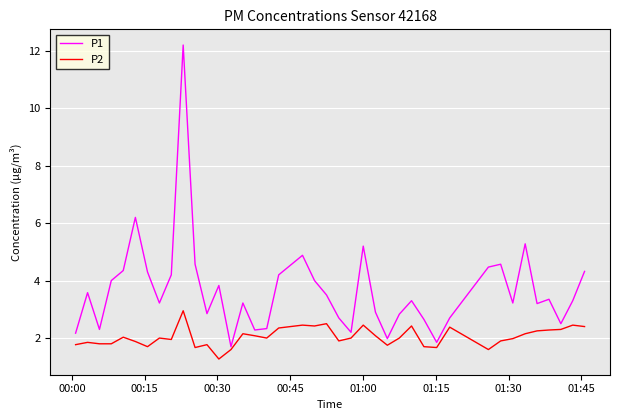

How many distinct data groups are displayed?

2